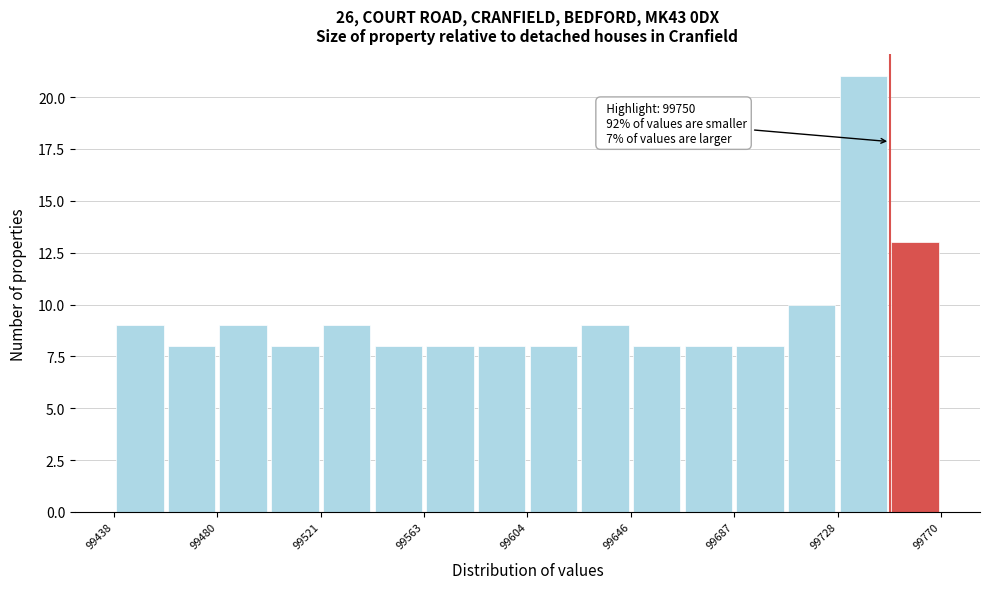

Over which range of the x-axis is the bar tallest?

99730 to 99750